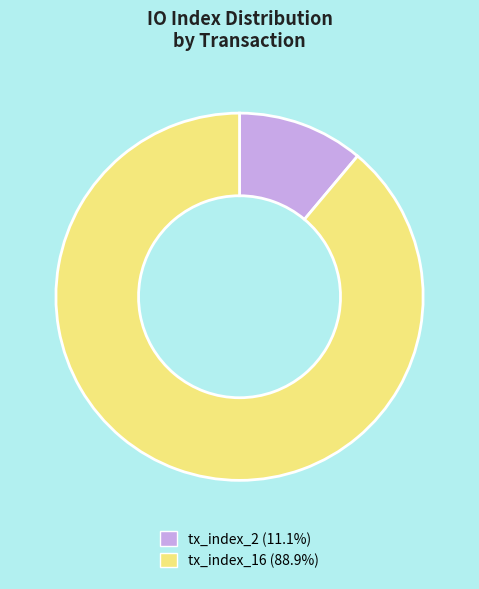

Is it true that tx_index_16 is 89% of the pie?

True